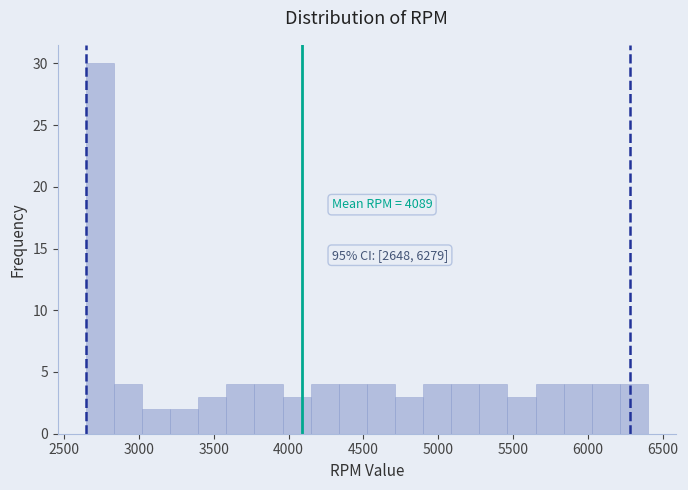

Around what value on the x-axis is the tallest bar? Give the approximate position of its centre, as read against the axis.

2750